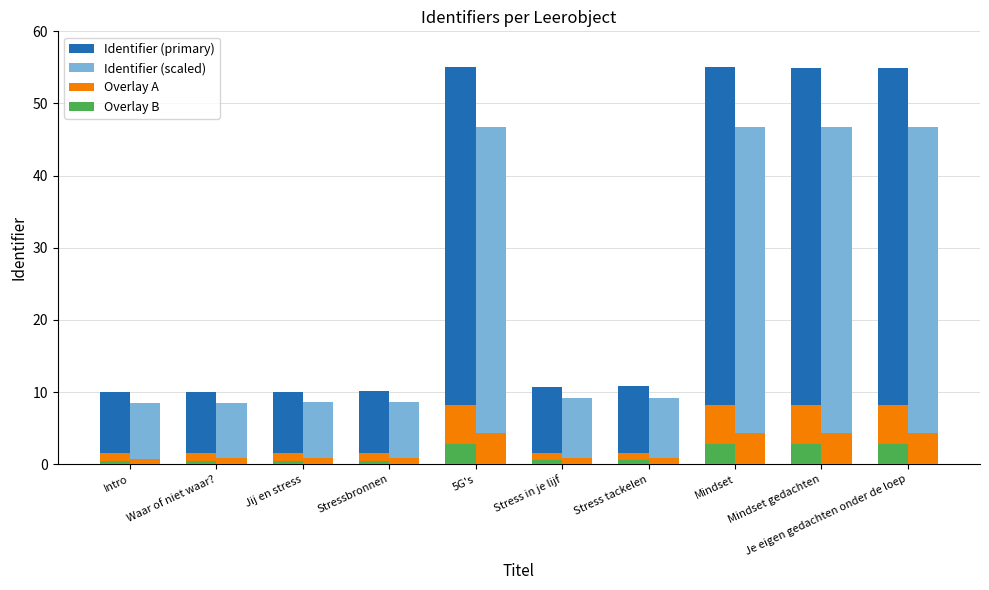

How many series are shown in this chart?

4